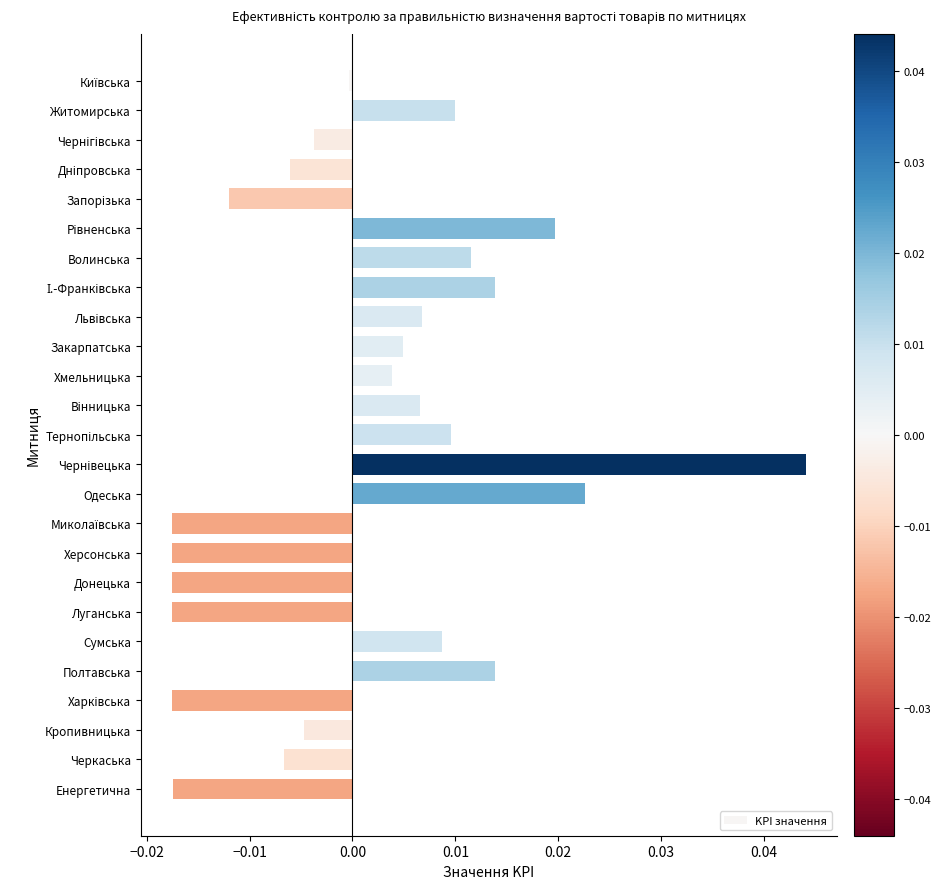

The chart shows a value of 0.0 at Житомирська. True or false?

True